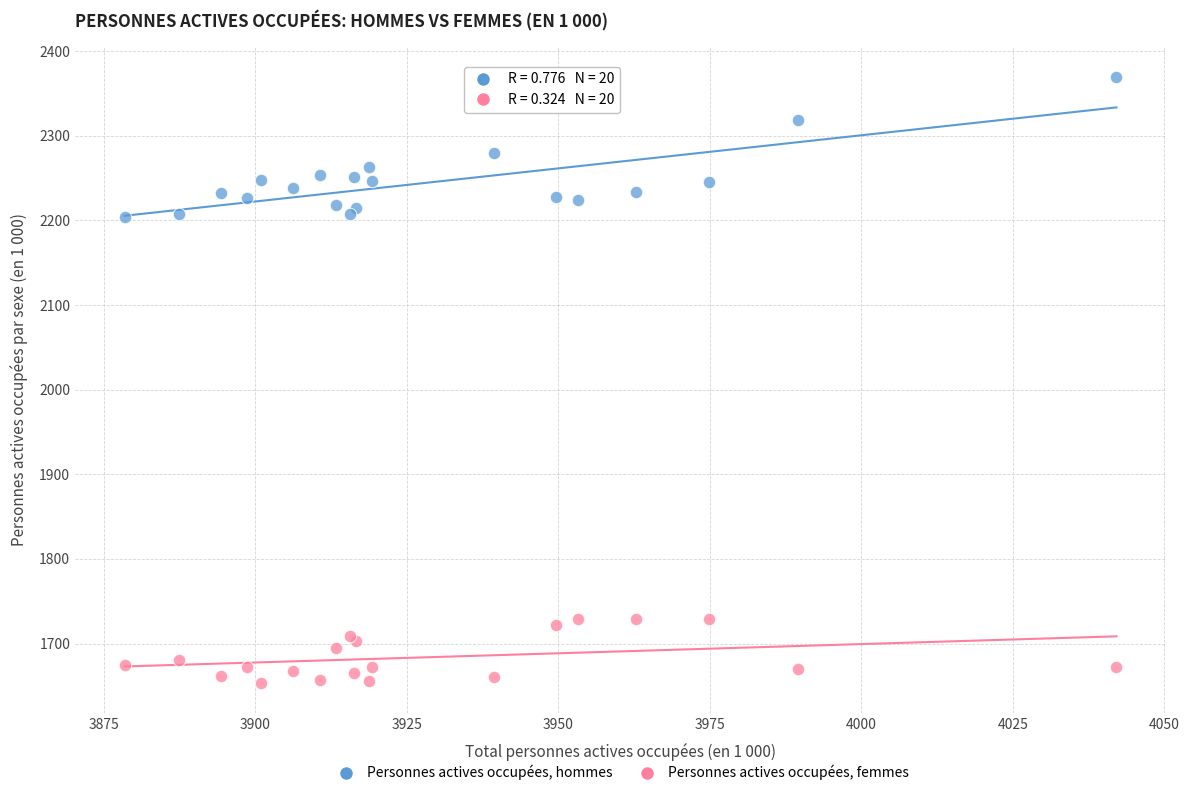

Which series contains the highest Y value?

Personnes actives occupées, hommes